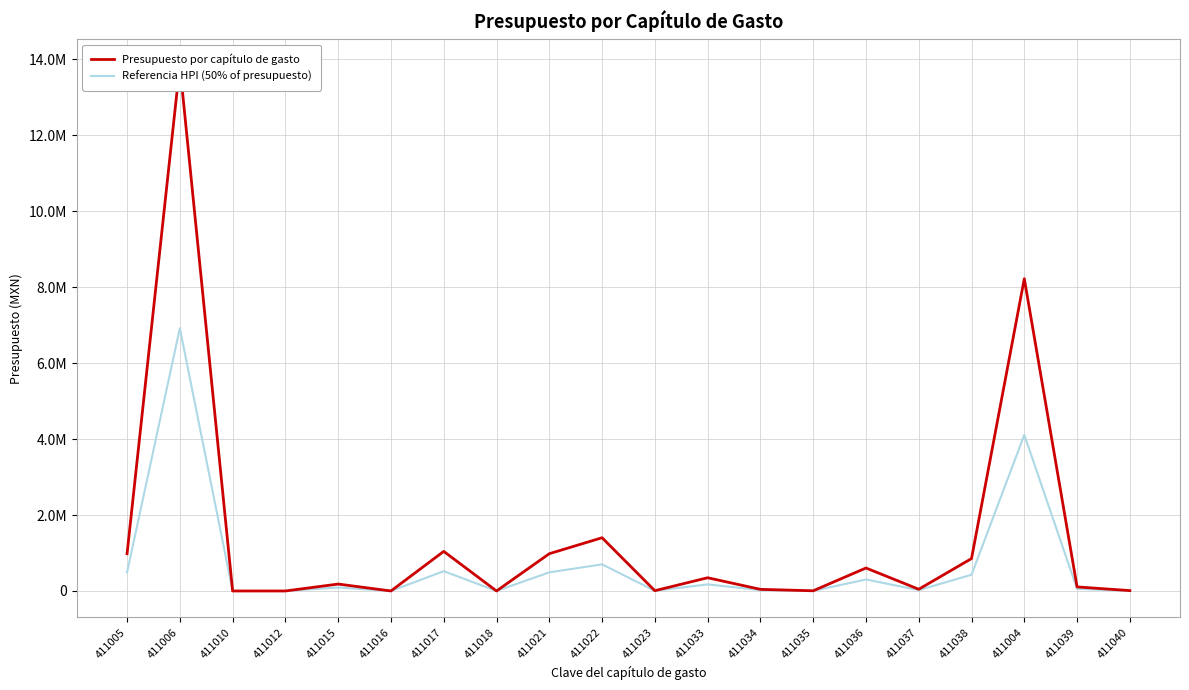

How many interior local valleys does the Referencia HPI (50% of presupuesto) series have?

5